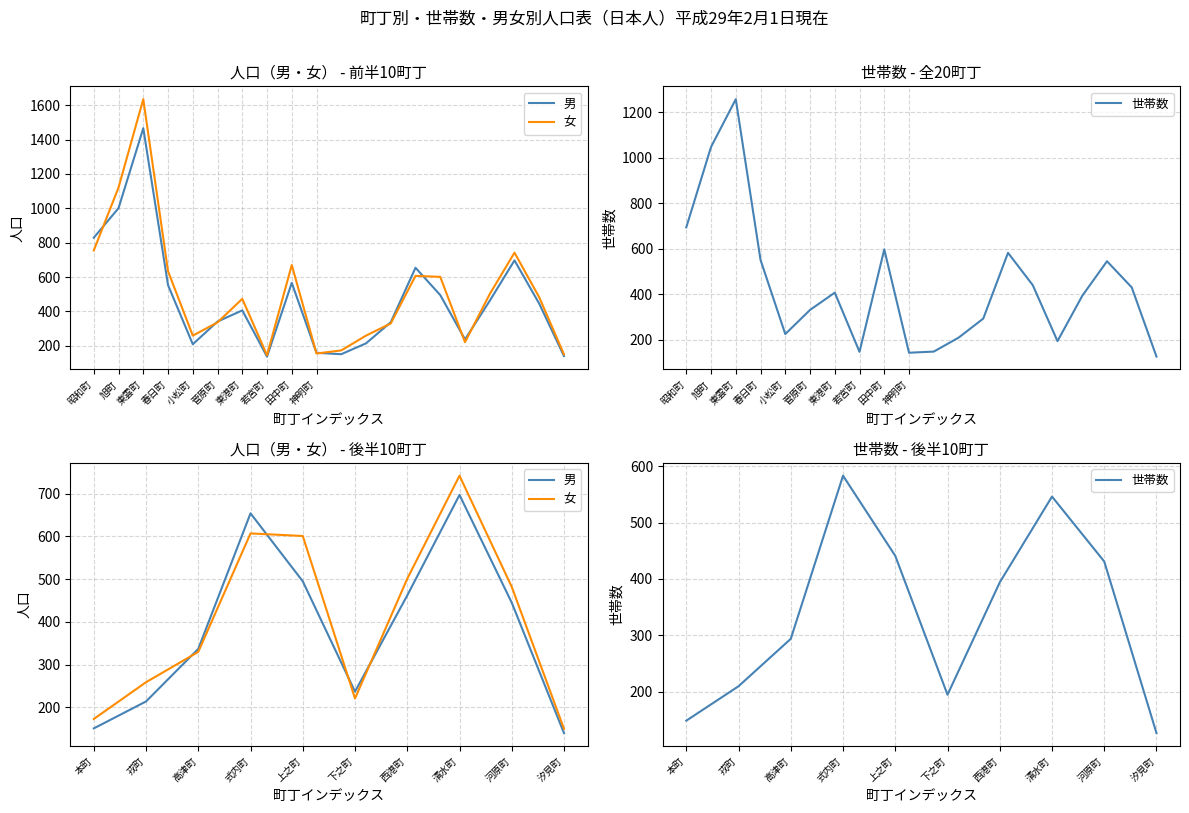

Rank the series by their average value, from highest to lowest.

女, 男, 世帯数